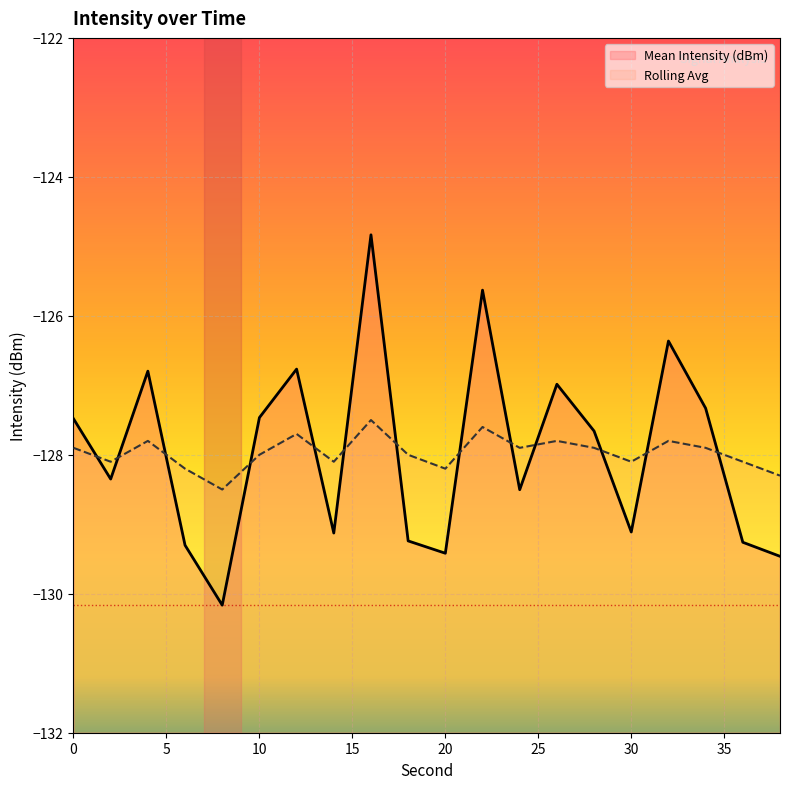

What is the minimum value shown in the chart?

-130.2